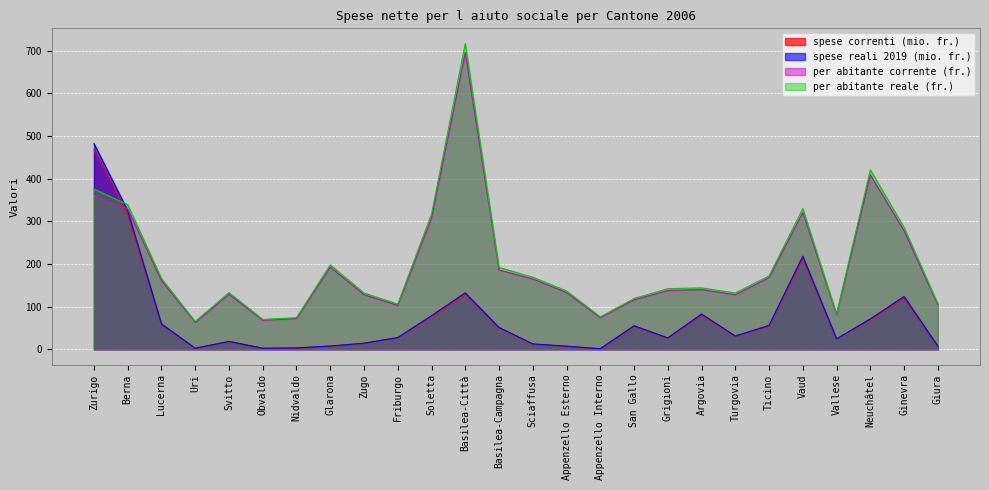

True or false: per abitante corrente (fr.) has more than 2 interior local peaks.

True